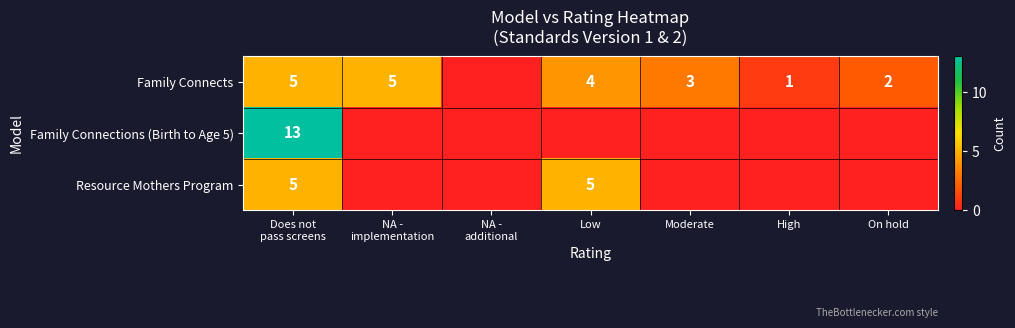

The Family Connects series shows 0 at High. True or false?

False